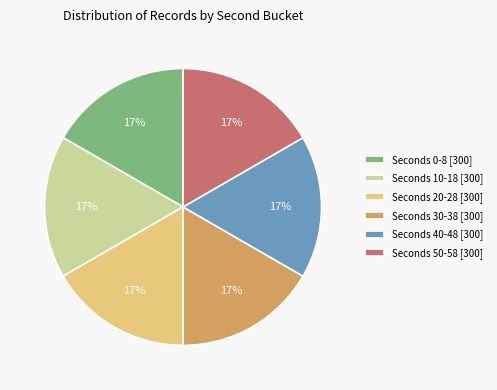

What is the ratio of the value at Seconds 40-48 [300] to the value at Seconds 30-38 [300]?

1.0